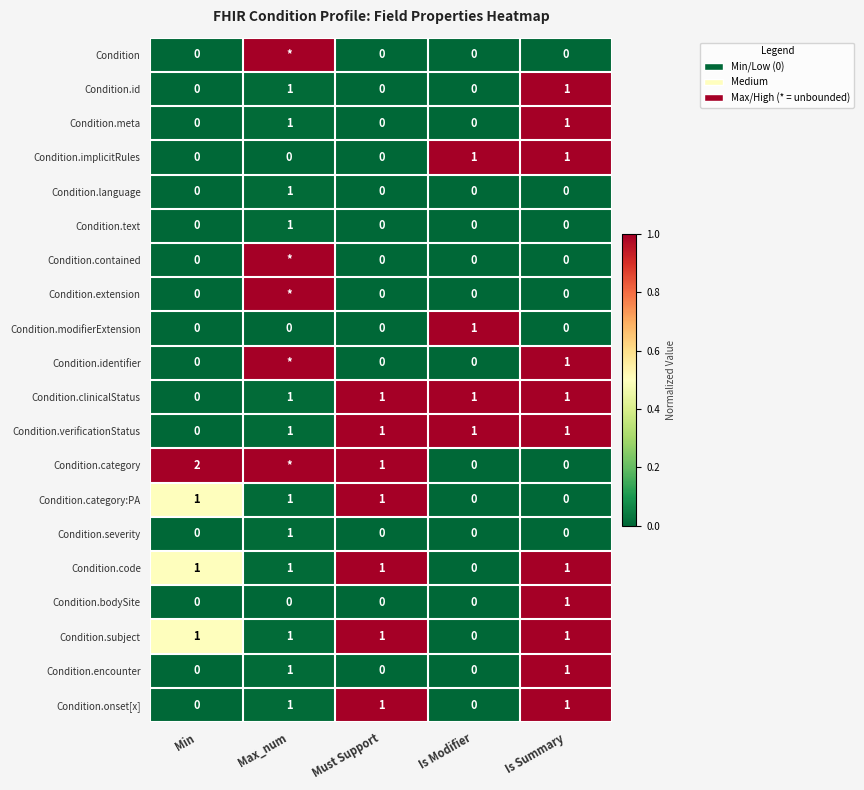

The value of Condition.verificationStatus at Is Modifier is 1. True or false?

True